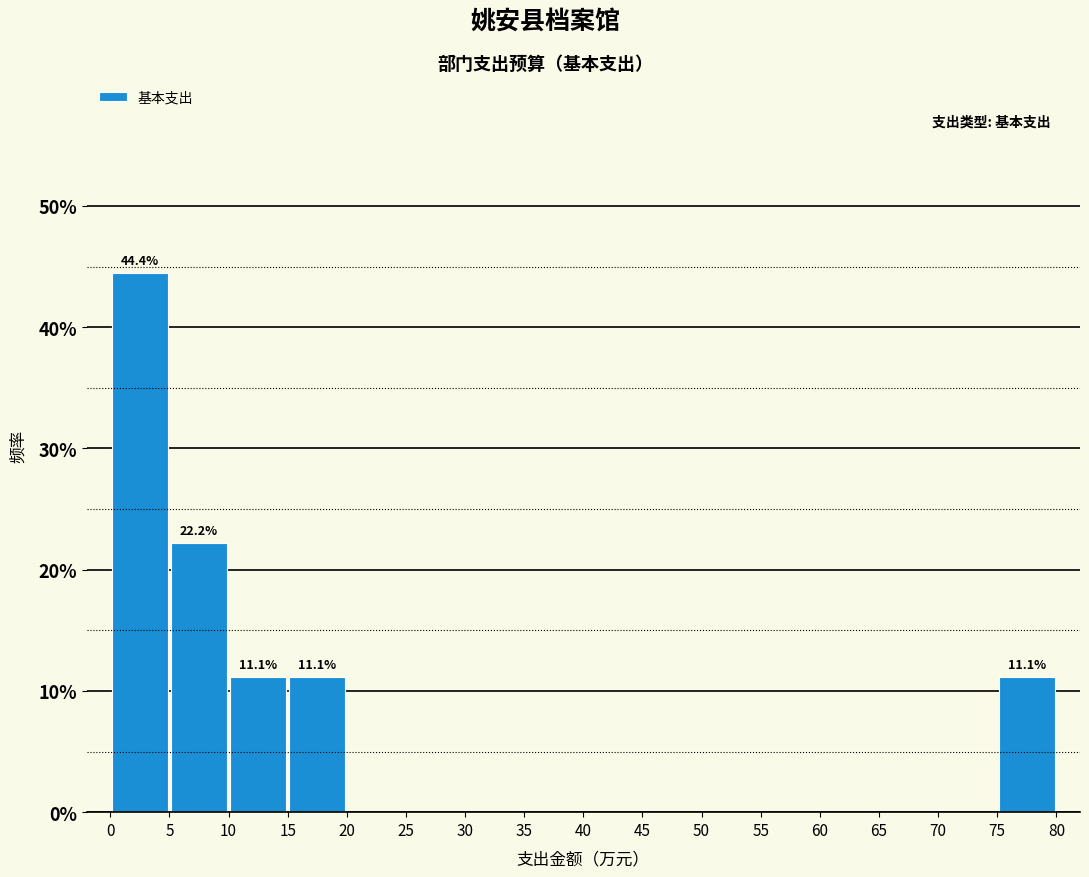

Which range on the x-axis has the tallest bar?

0 to 5